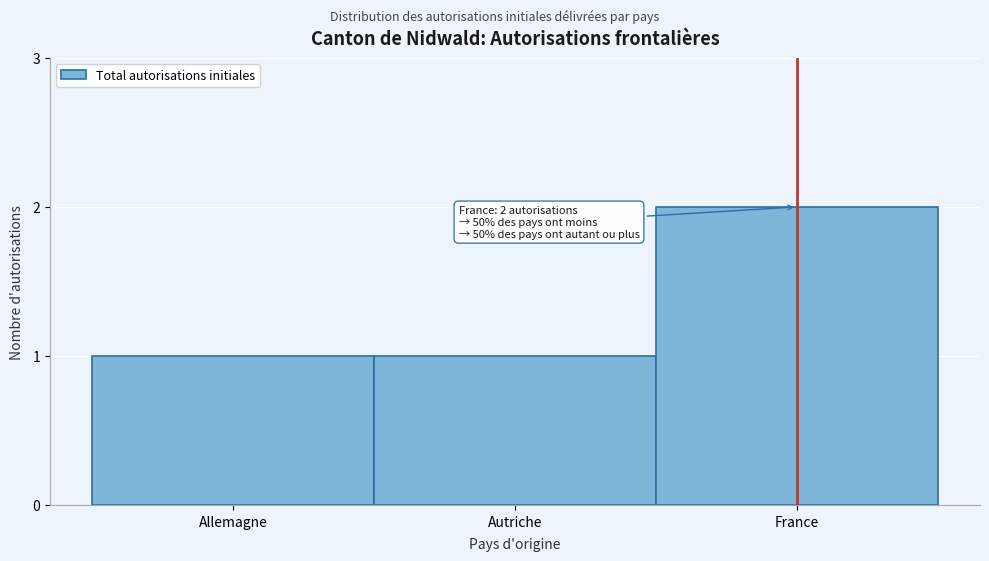

Reading left to right, list all the values displayed in this chart.

1	1	2